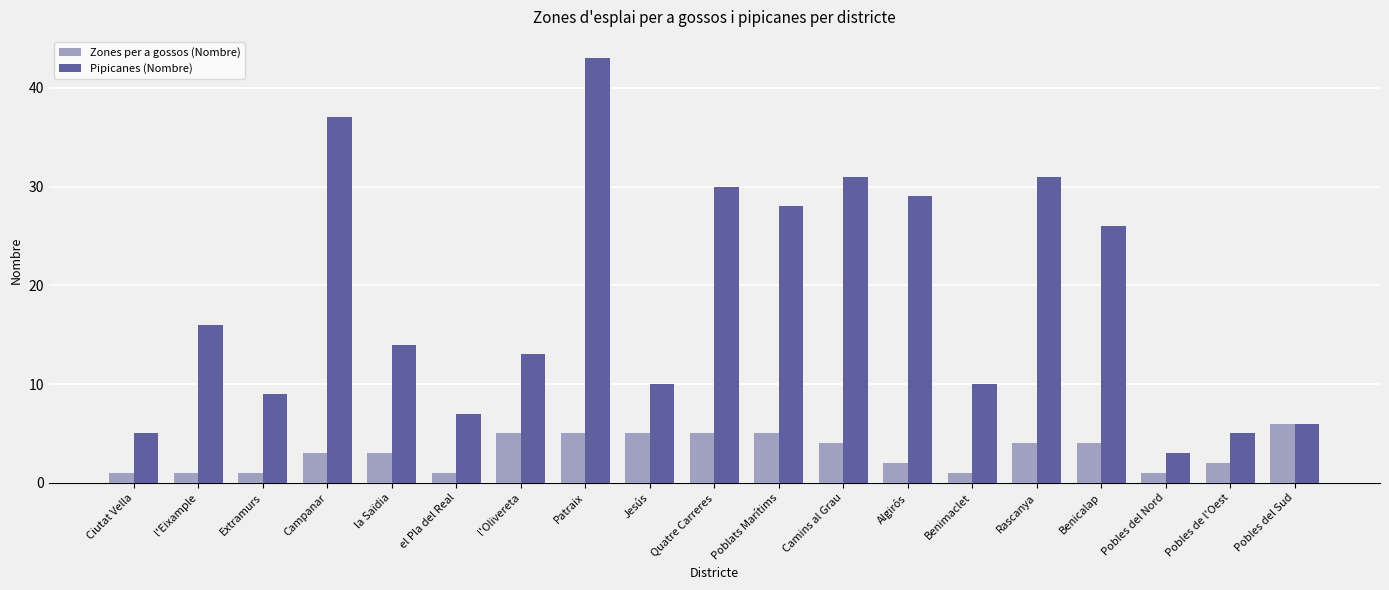

Does the chart contain any negative values?

No